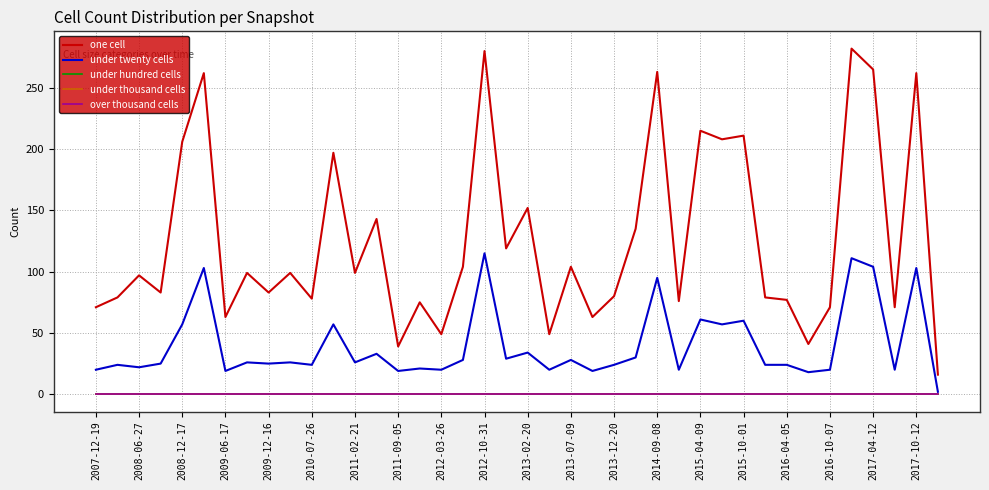

Is this an area chart (filled region under the line)?

No